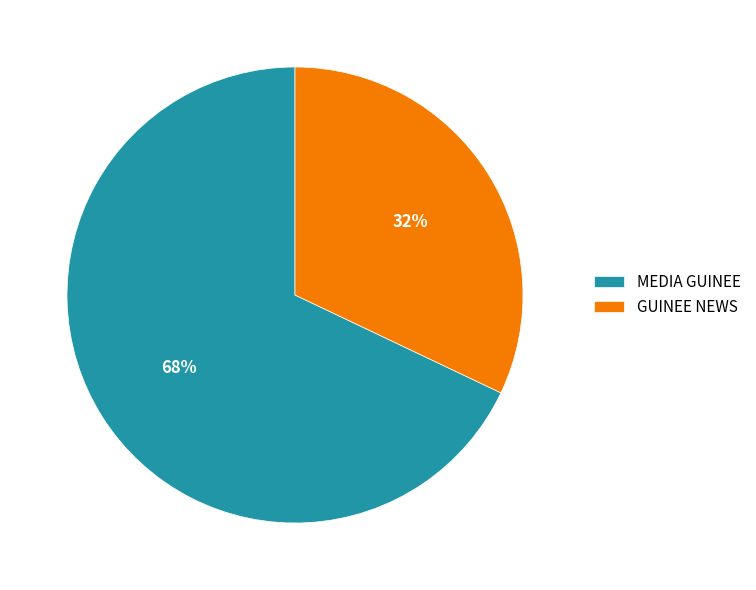

Which slice represents more than half of the pie?

MEDIA GUINEE